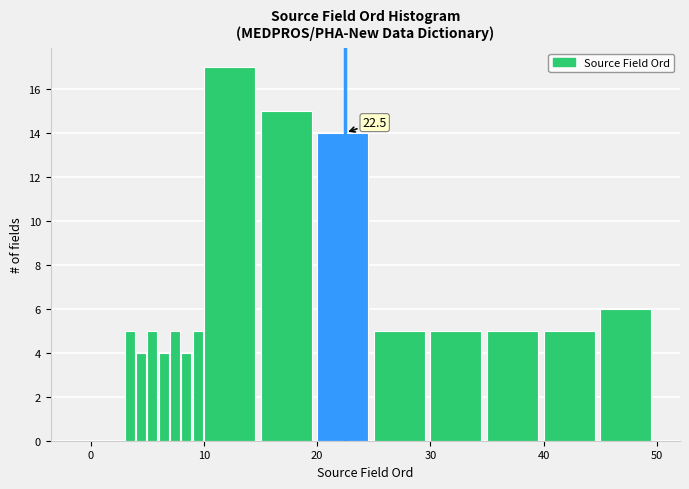

Around what value on the x-axis is the tallest bar? Give the approximate position of its centre, as read against the axis.

12